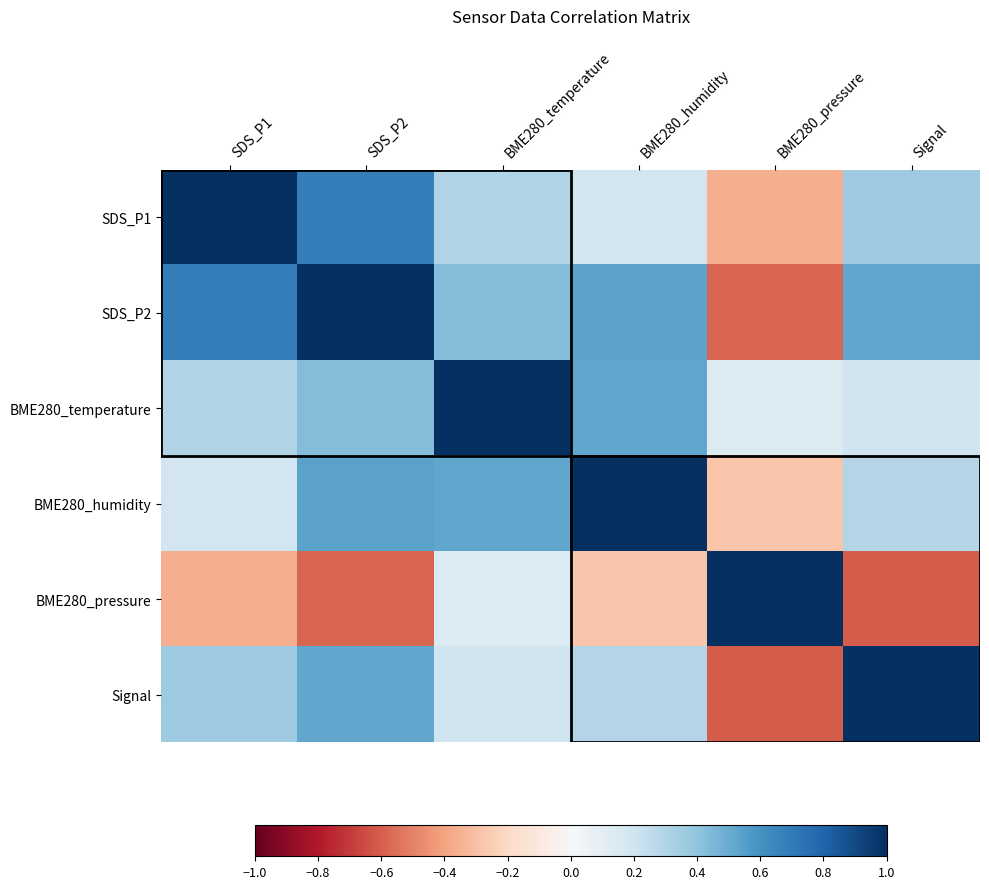

Rank the series at Signal from highest to lowest value.

Signal, SDS_P2, SDS_P1, BME280_humidity, BME280_temperature, BME280_pressure